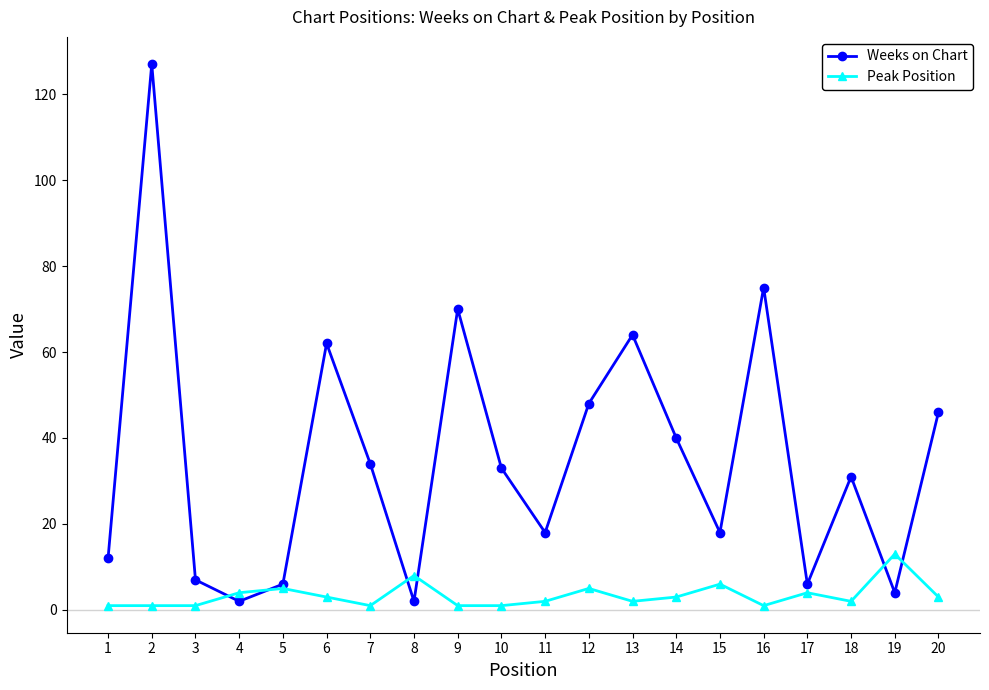

At which label is Weeks on Chart closest to 64?

13